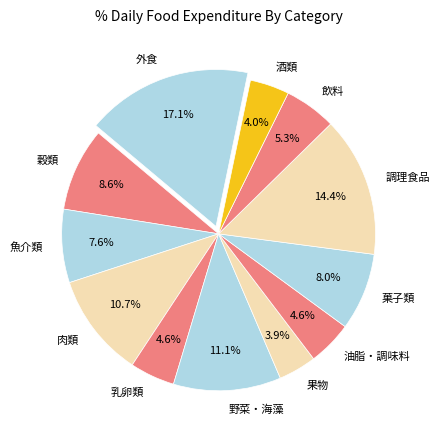

Is it true that 調理食品 is 14% of the pie?

True